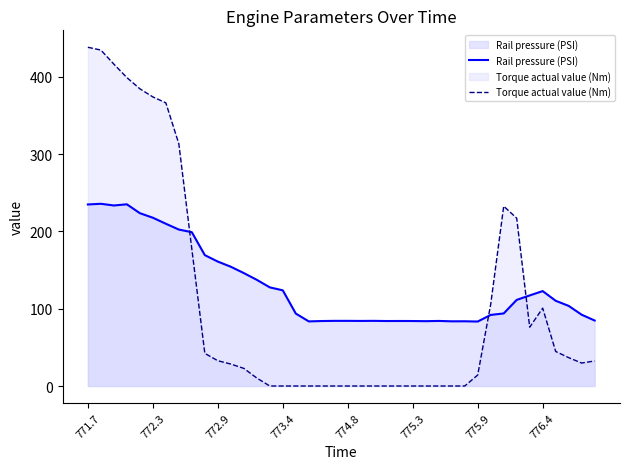

After their last crossing, which series has the higher values: Torque actual value (Nm) or Rail pressure (PSI)?

Rail pressure (PSI)